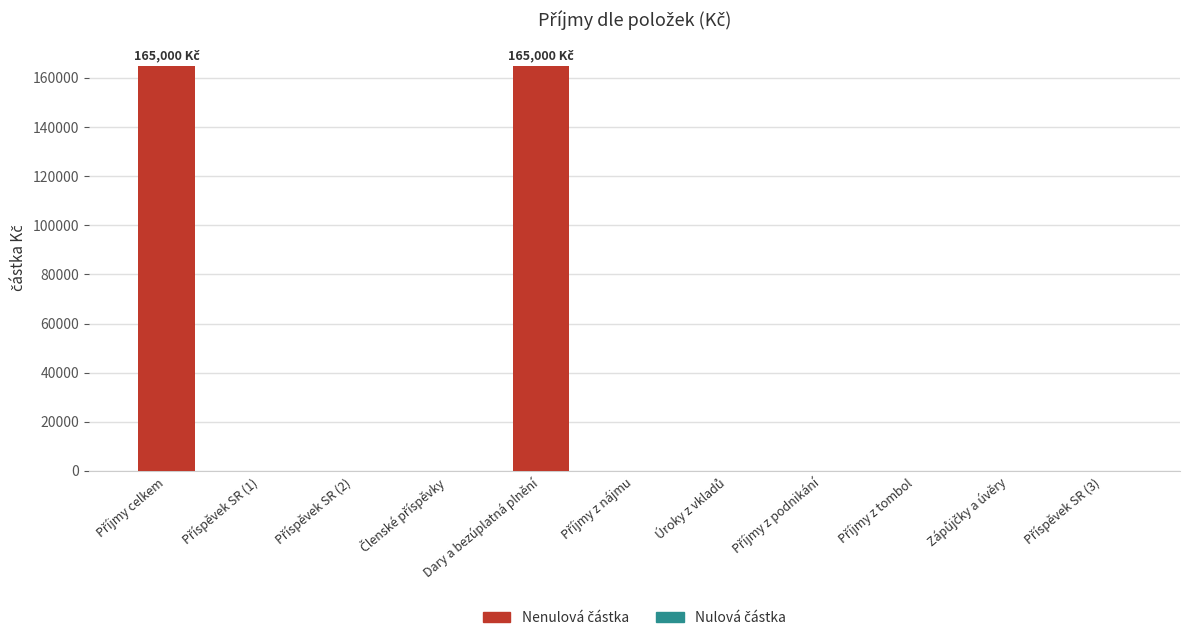

What is the maximum value shown in the chart?

165000